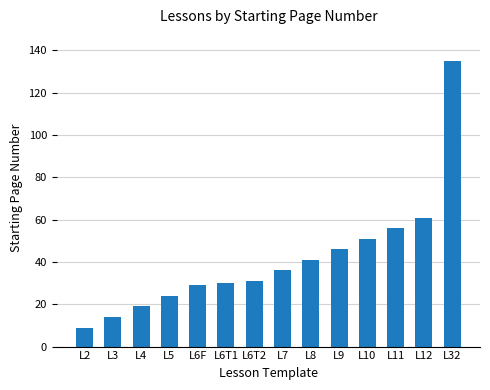

What is the difference between the maximum and second lowest values?

121